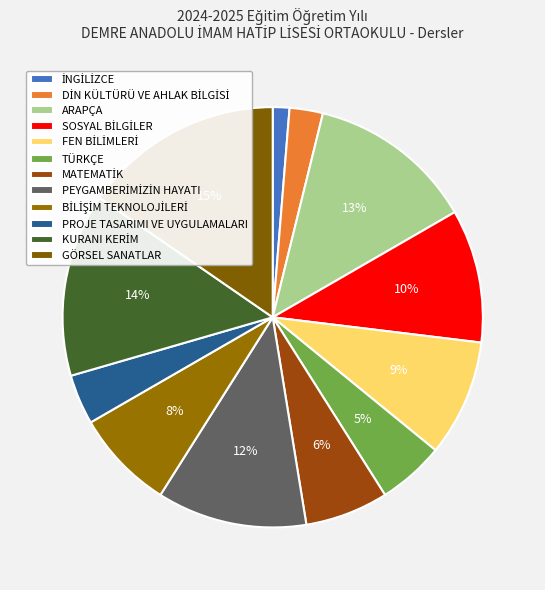

Is there any slice that represents more than half of the pie?

No